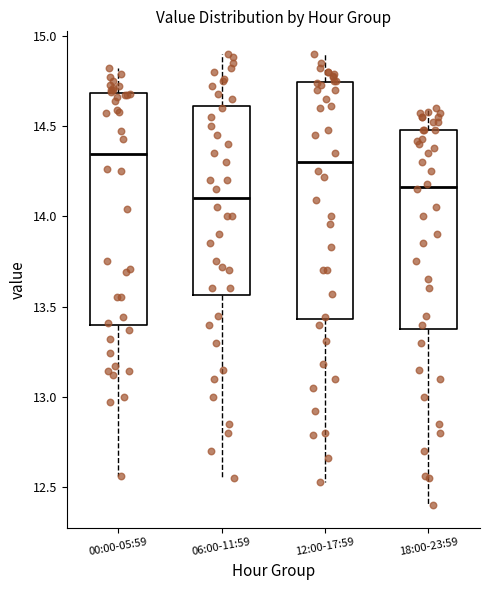

Where does the upper whisker of the box for 06:00-11:59 end on the y-axis? The values are not printed on the chart, so give them approximately, as read against the axis.

14.90